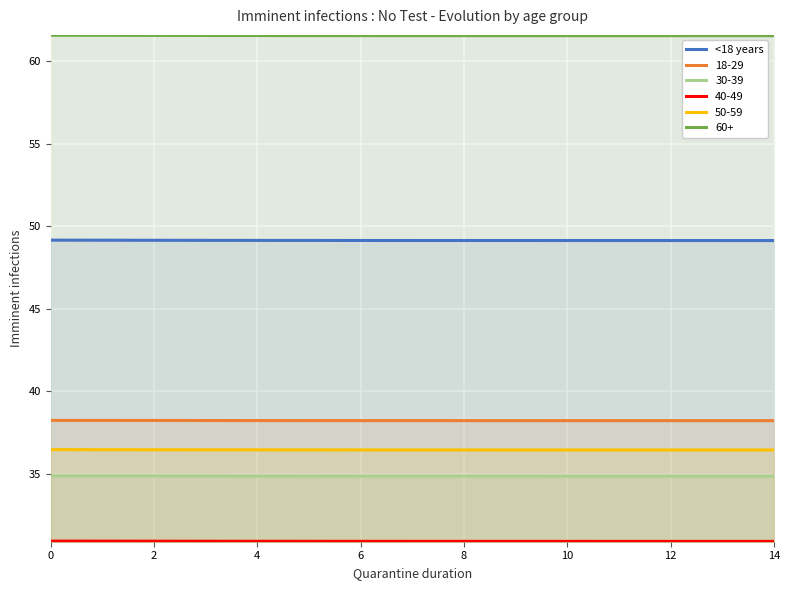

What is the lowest value of the 60+ series?

61.5